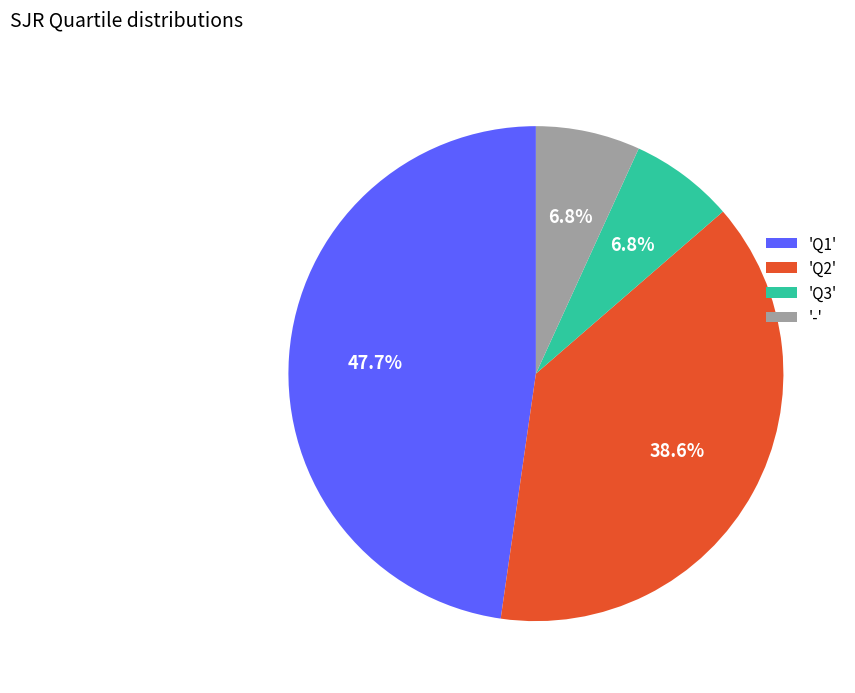

Is there a majority slice in this chart?

No